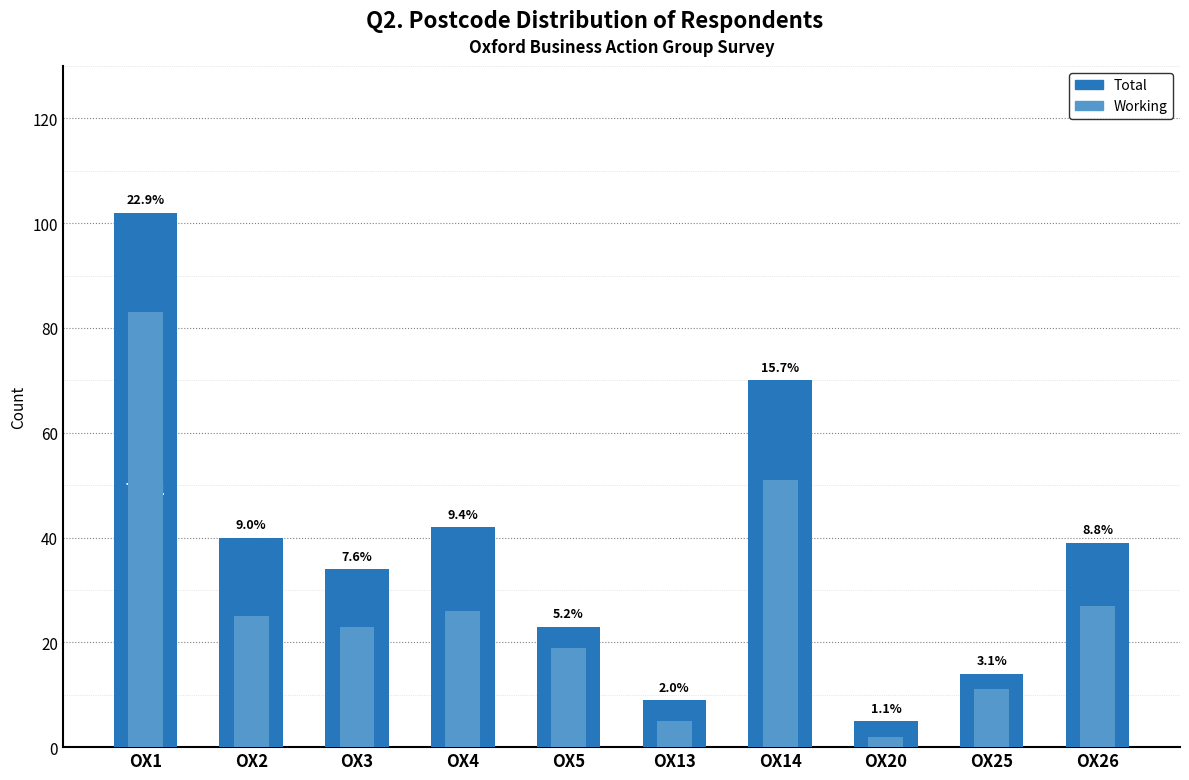

Reading left to right, transcribe all the data shown in this chart.

Total: 102	40	34	42	23	9	70	5	14	39
Working: 83	25	23	26	19	5	51	2	11	27